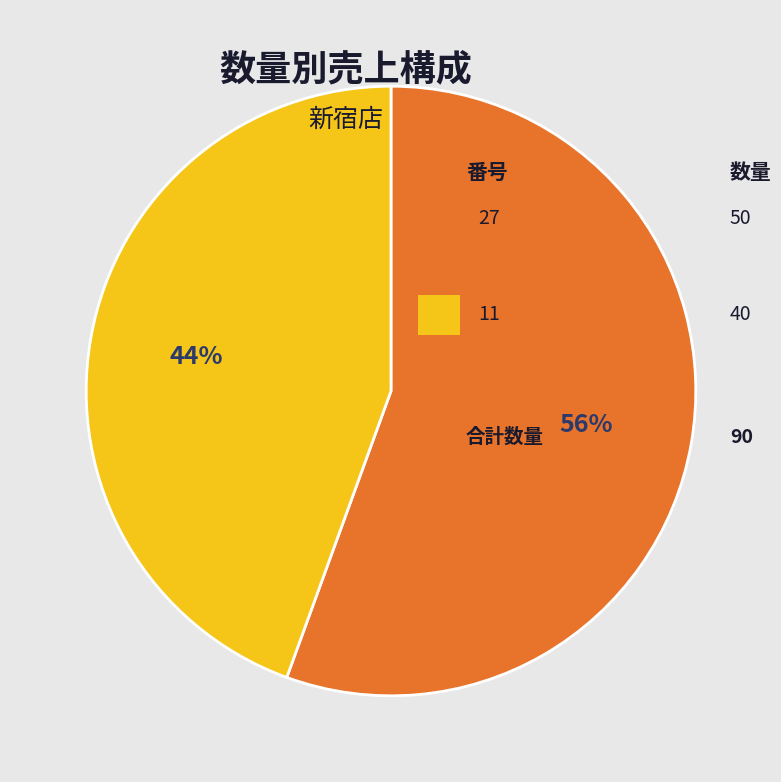

Is there any slice that represents more than half of the pie?

Yes